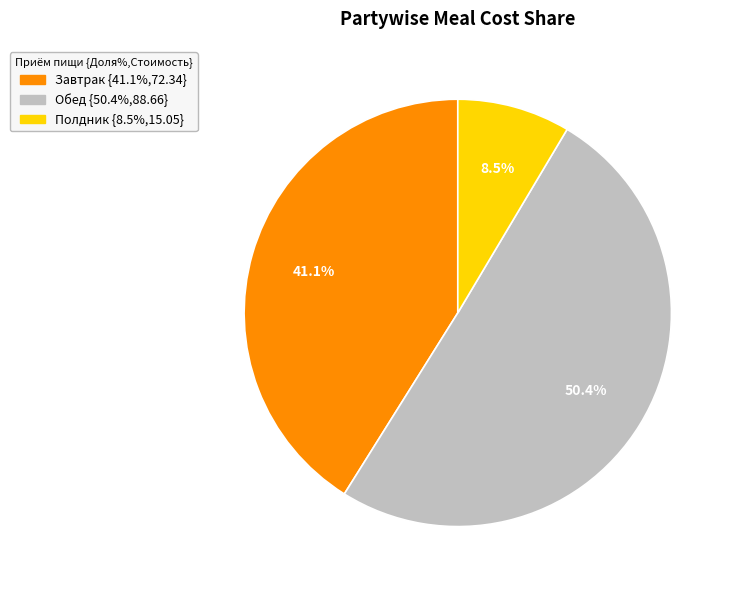

To the nearest percent, what is the difference between the Обед and Полдник slice percentages?

42%